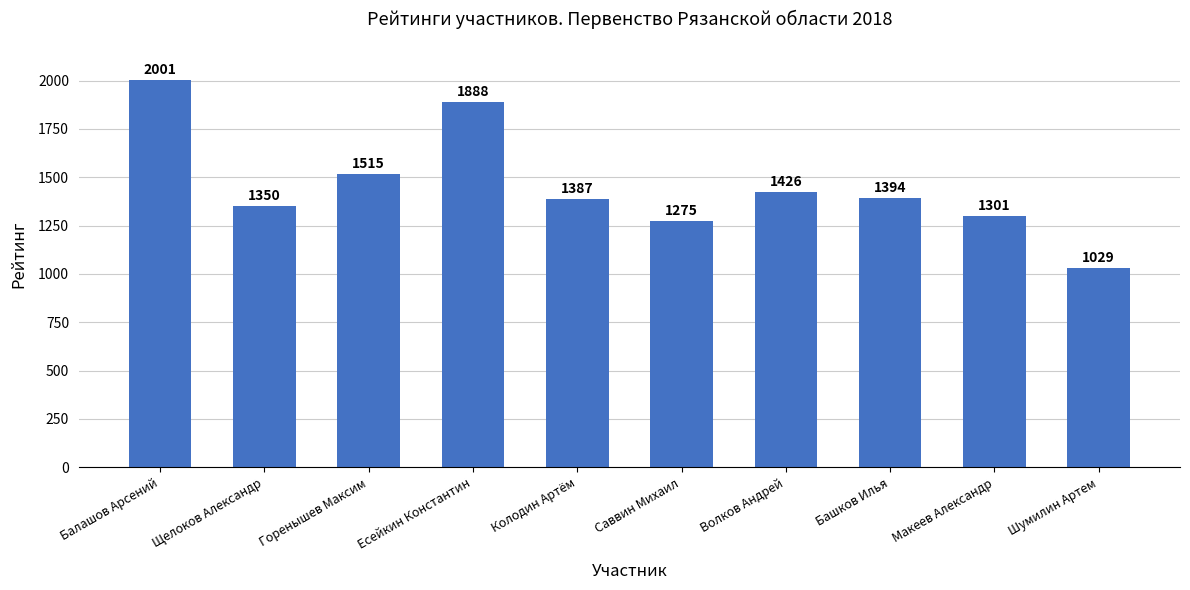

True or false: the data shows 2347 at Колодин Артём.

False